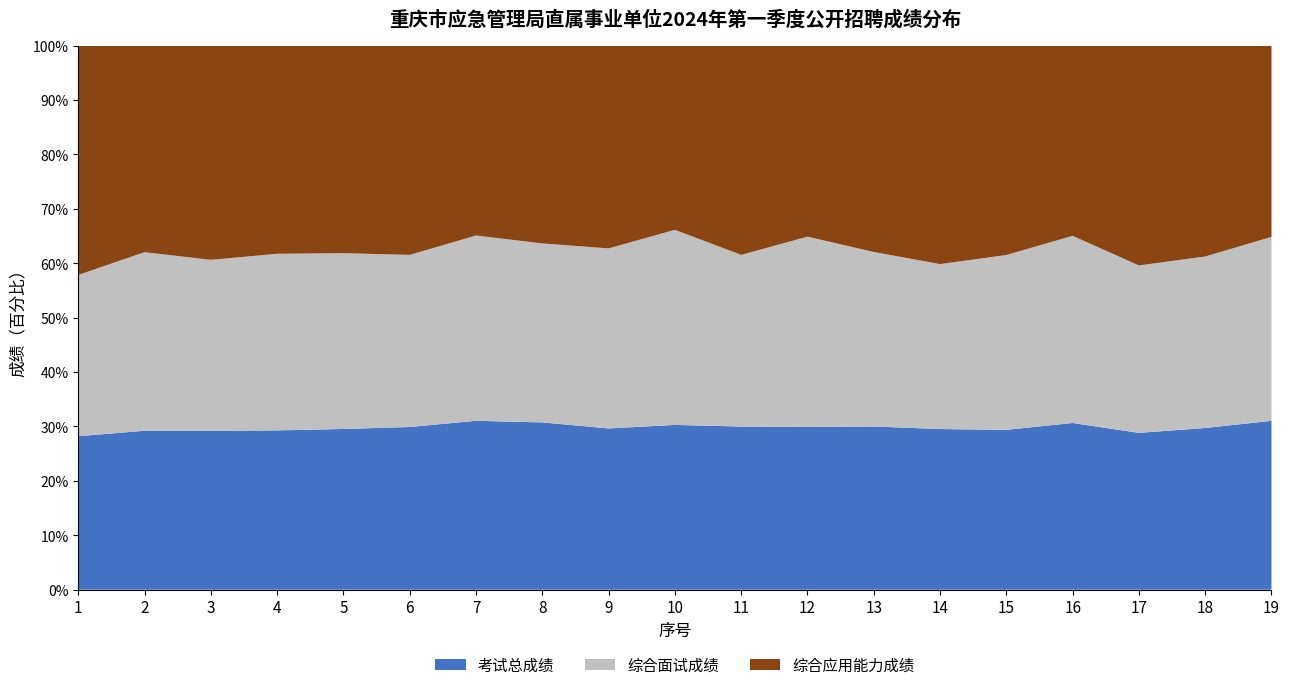

What is the total value across all series at 10?

100.0